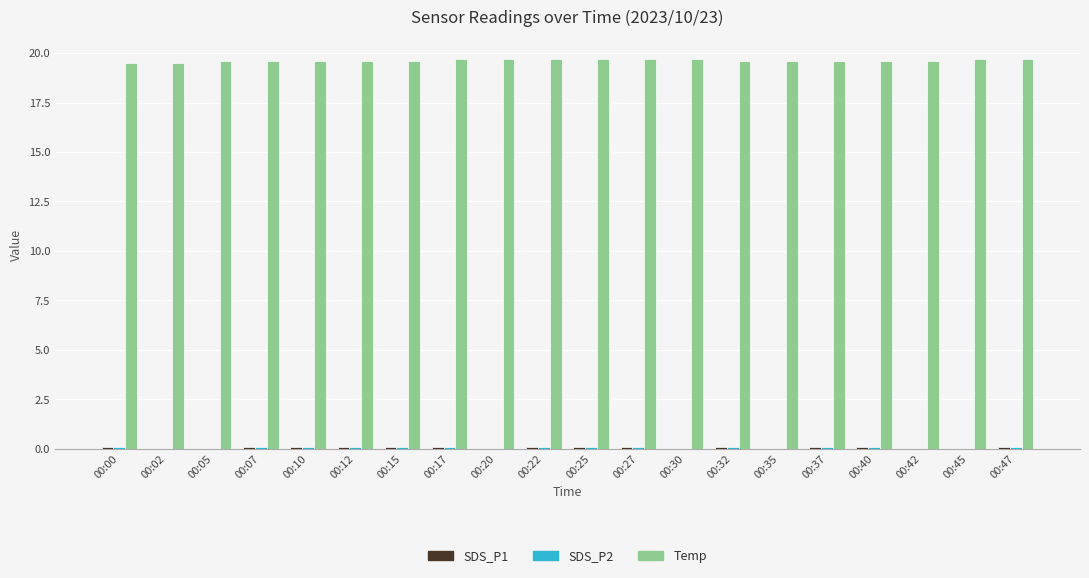

How many data points does each series have?

20